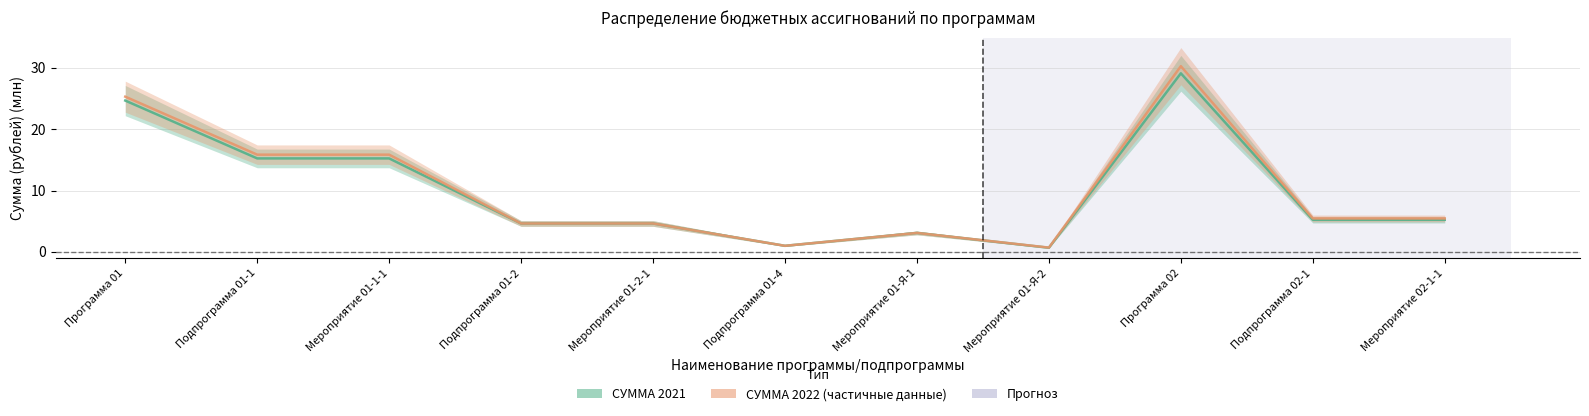

In СУММА 2021, how many points are lower than both neighbors (excluding endpoints)?

2